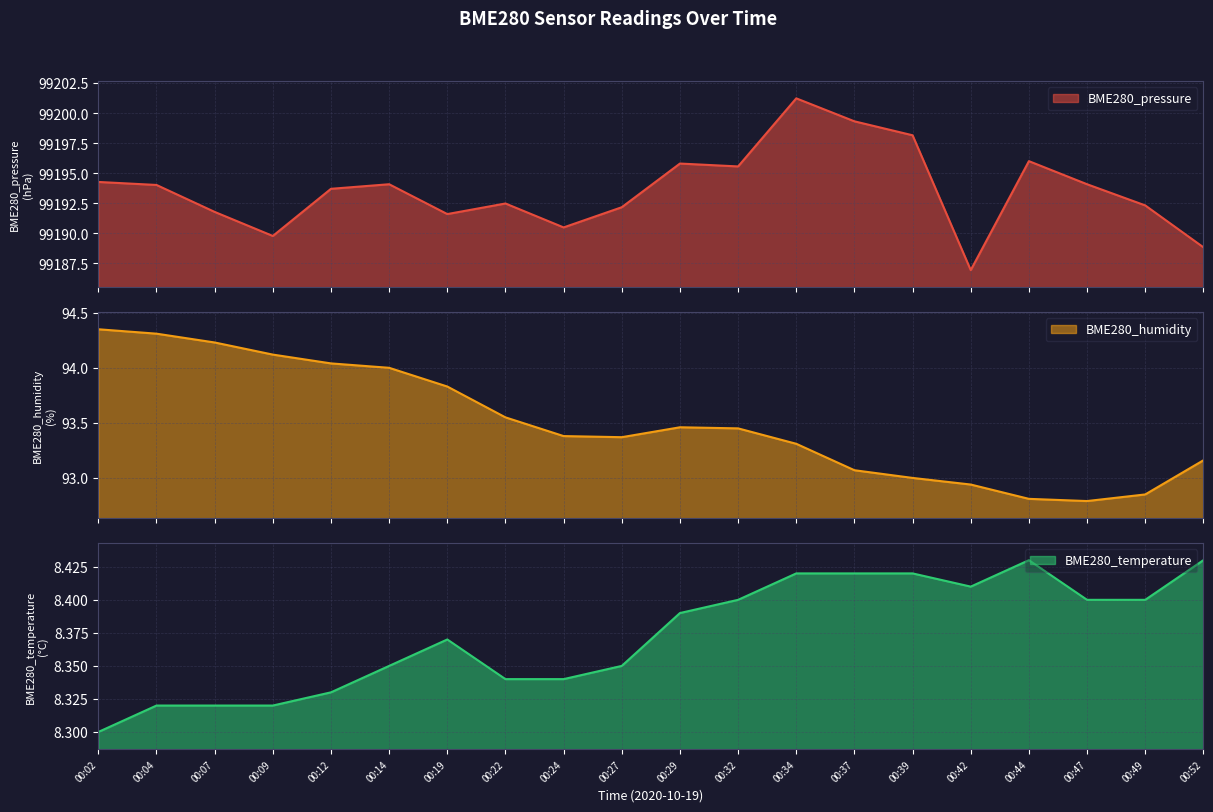

What is the sum of all BME280_humidity values?

1870.0